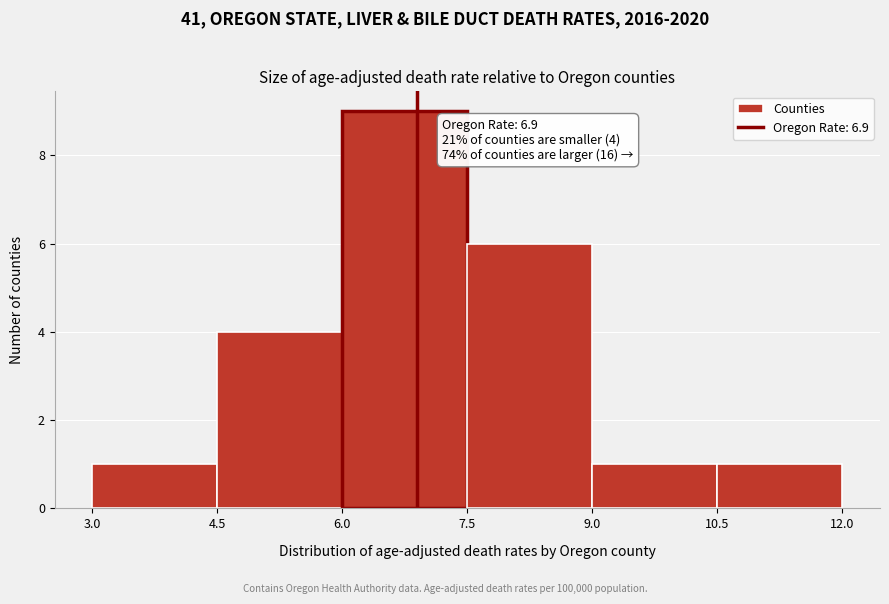

Over which range of the x-axis is the bar tallest?

6.0 to 7.5